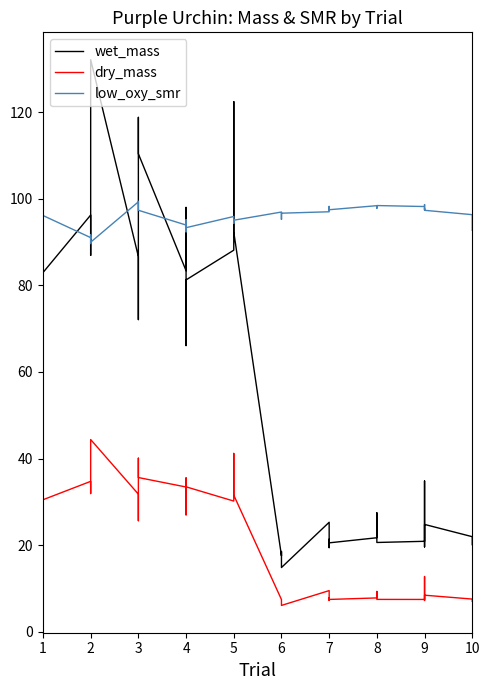

What is the sum of all low_oxy_smr values?

3830.4